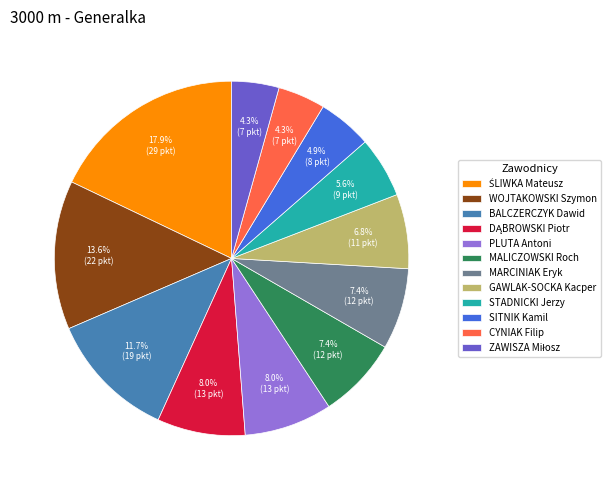

Is the sum of BALCZERCZYK Dawid and GAWLAK-SOCKA Kacper greater than half?

No